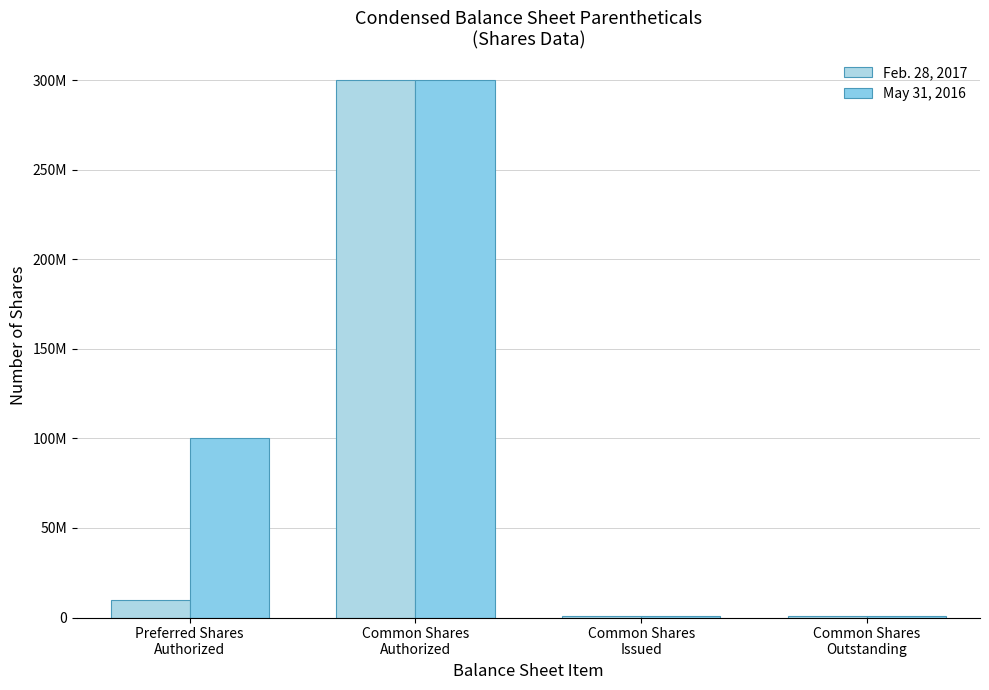

What is the label of the 3rd bar from the left?

Common Shares
Issued